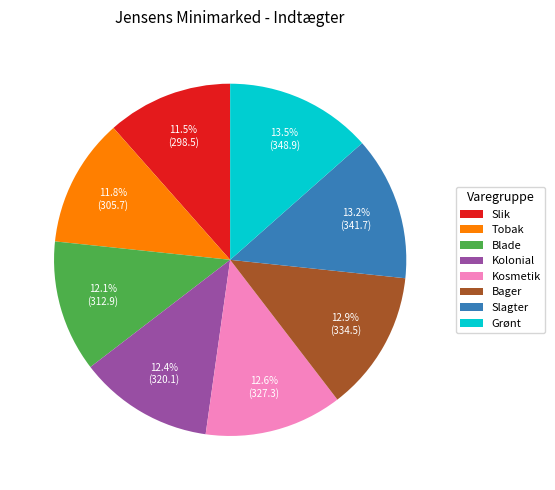

Between Blade and Slagter, which is larger?

Slagter